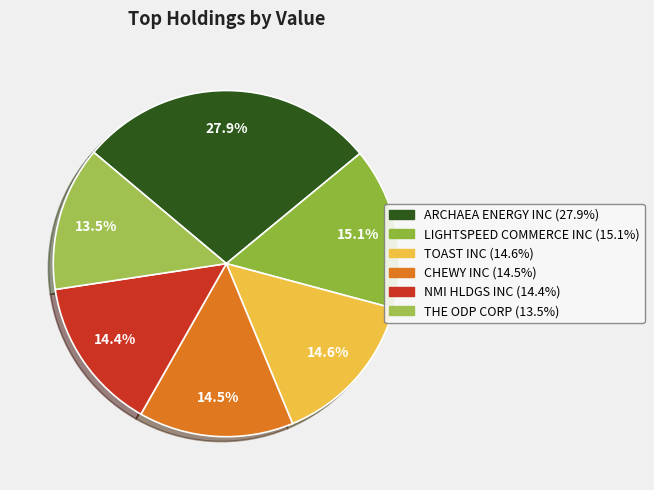

To the nearest percent, what is the difference between the CHEWY INC and ARCHAEA ENERGY INC slice percentages?

13%